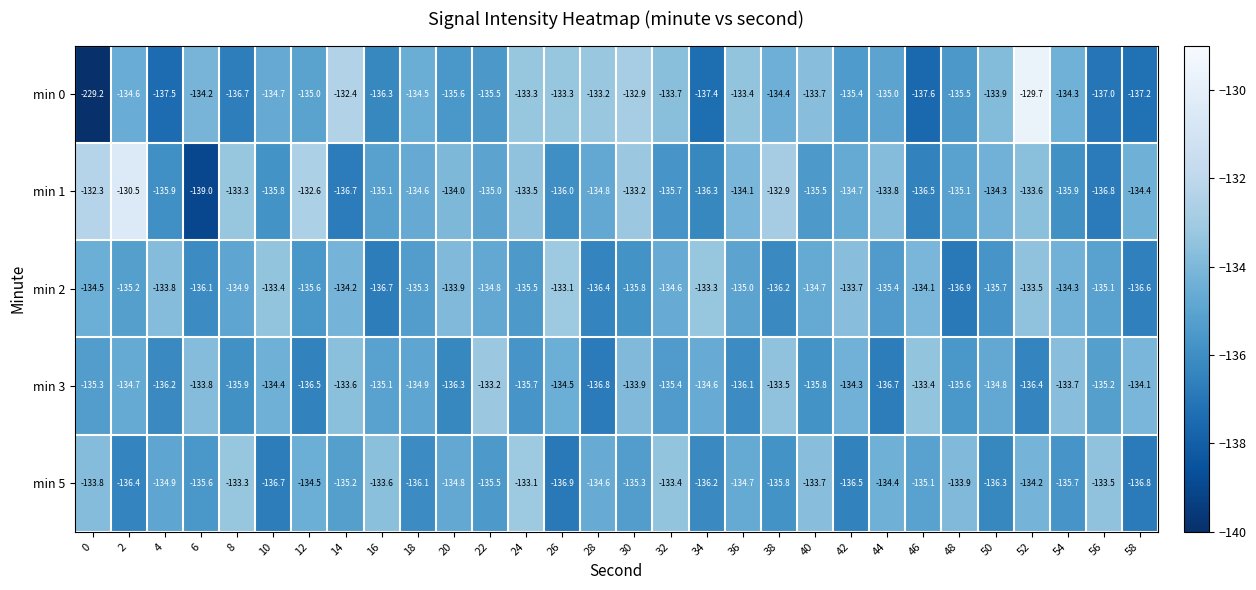

At 32, list the series in order from largest to smallest.

min 5, min 0, min 2, min 3, min 1